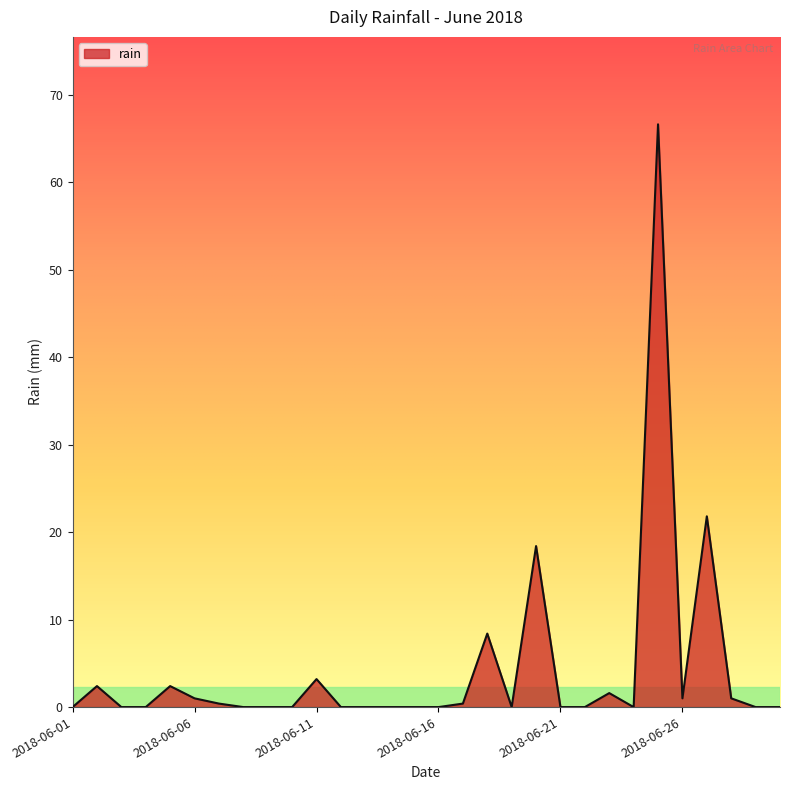

How many distinct data groups are displayed?

1